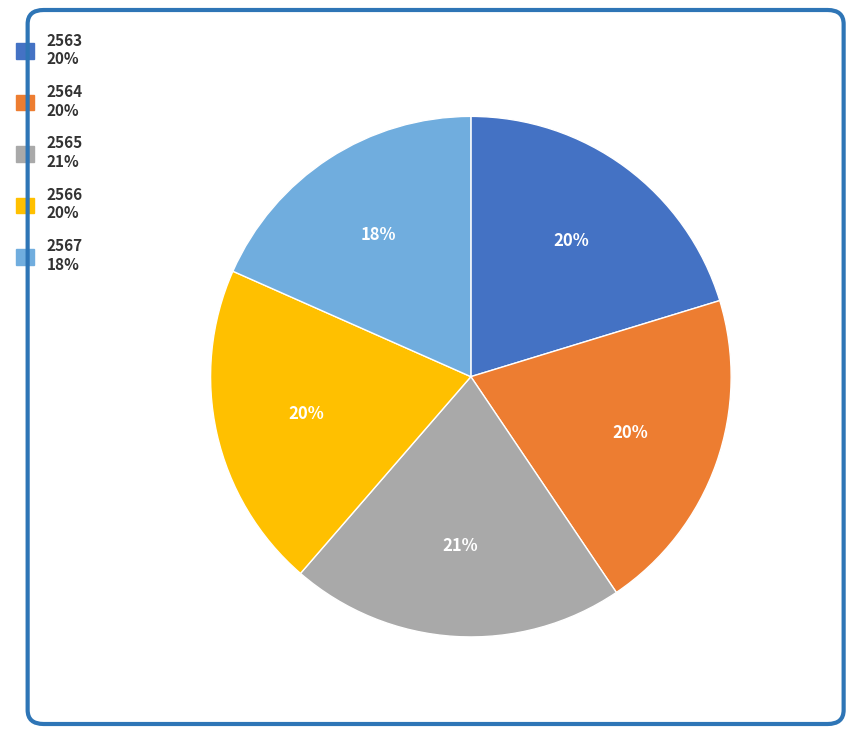

To the nearest percent, what portion does 2567 represent?

18%